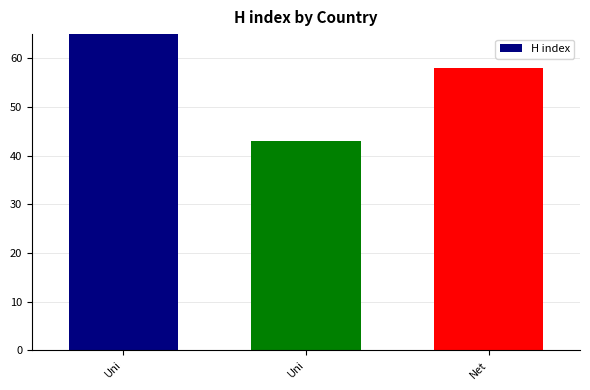

At which label does the data first exceed 58?

Uni